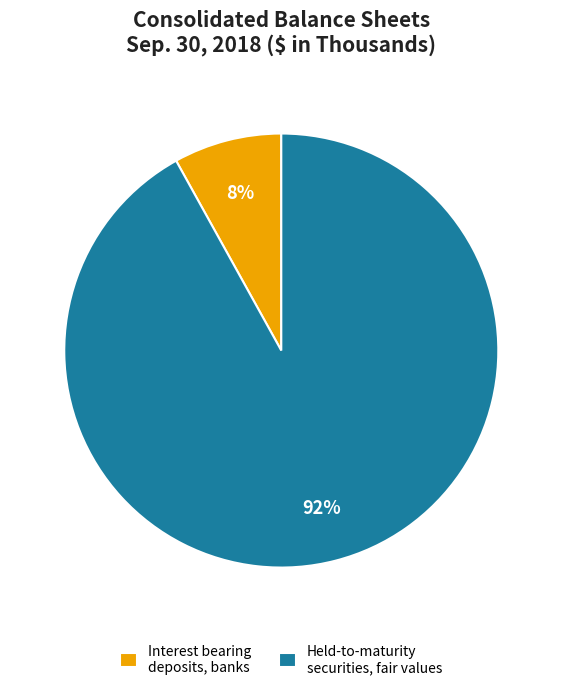

Is it true that Held-to-maturity securities, fair values is 99% of the pie?

False